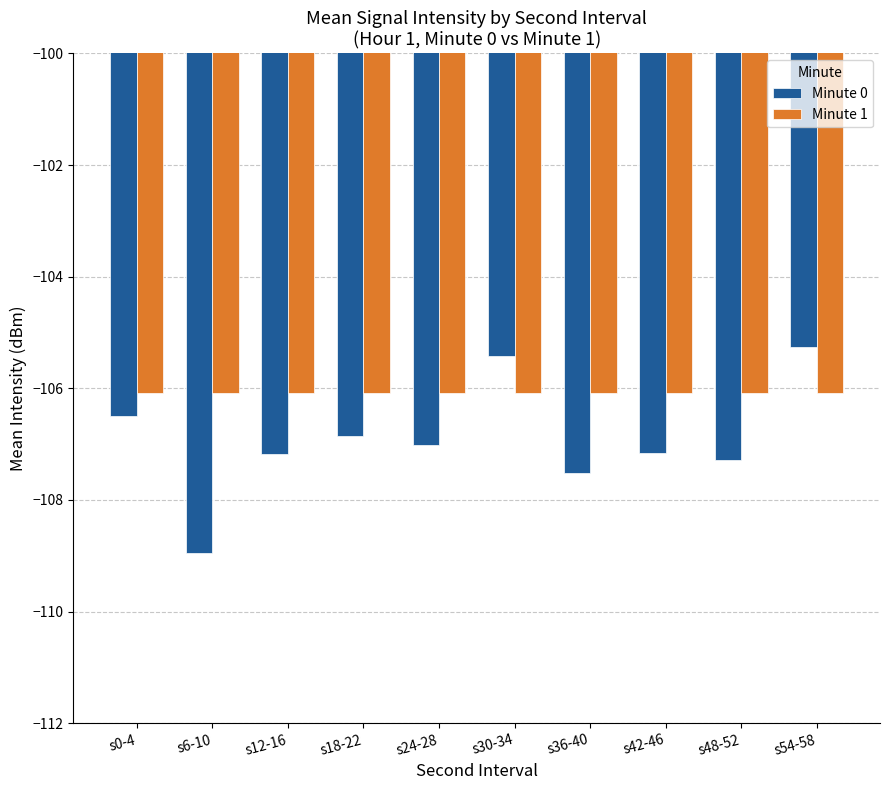

Reading left to right, transcribe all the data shown in this chart.

Minute 0: -106.5	-109.0	-107.2	-106.8	-107.0	-105.4	-107.5	-107.2	-107.3	-105.3
Minute 1: -106.1	-106.1	-106.1	-106.1	-106.1	-106.1	-106.1	-106.1	-106.1	-106.1